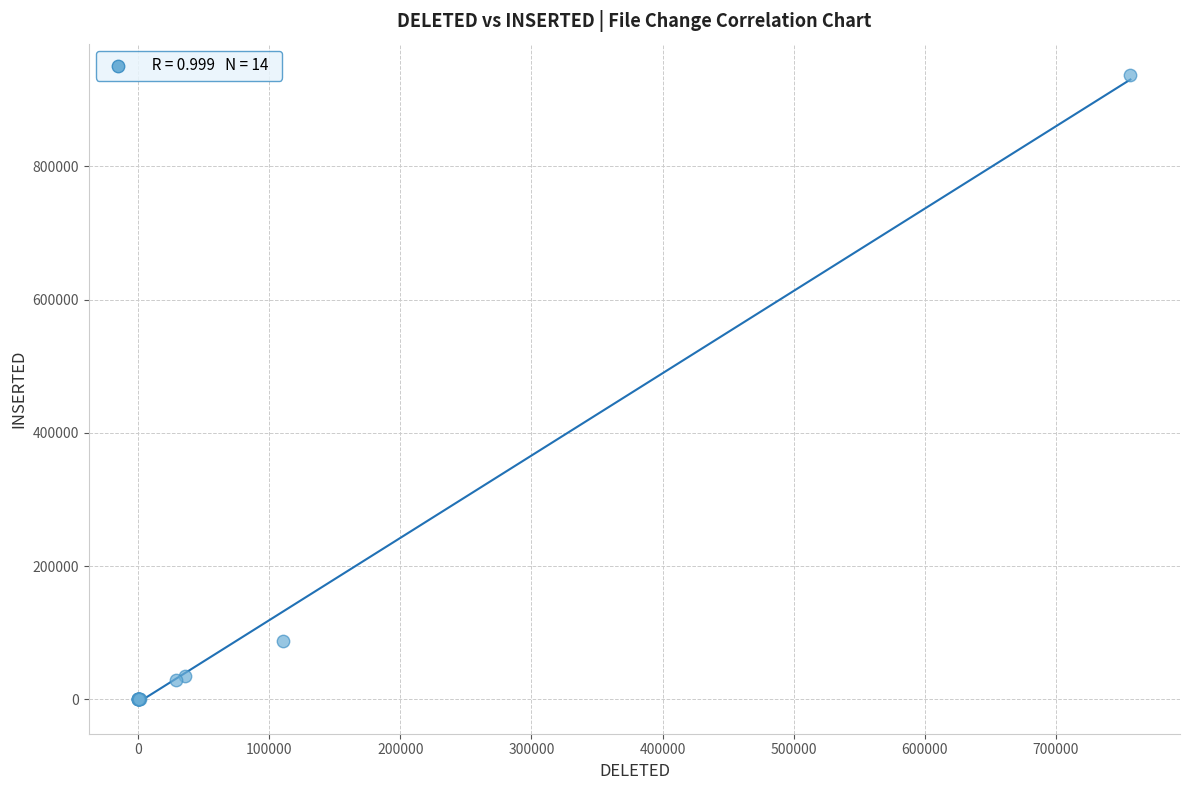

What Y value in the scatter plot is closest to 468601?

87049